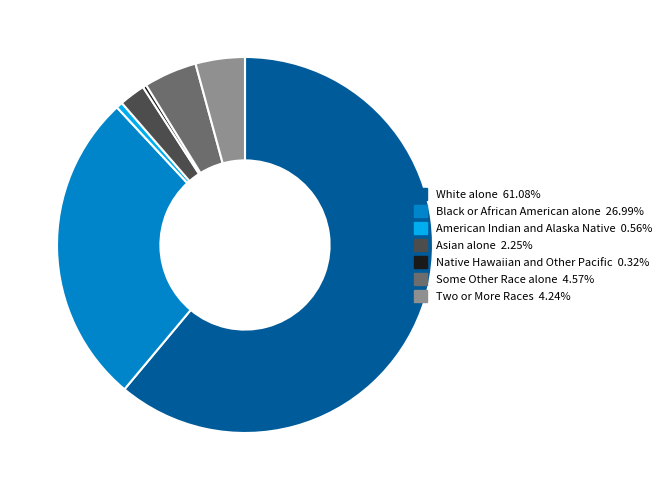

What is the ratio of the value at Black or African American alone to the value at Some Other Race alone?

5.9